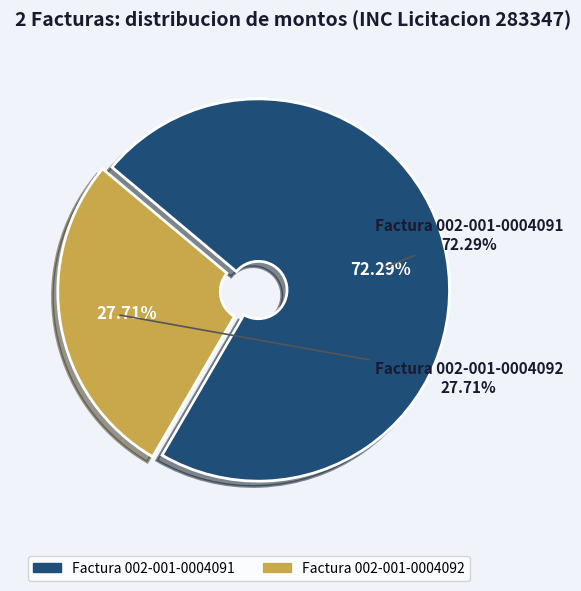

What is the change in value from Factura 002-001-0004091 to Factura 002-001-0004092?

-154236350